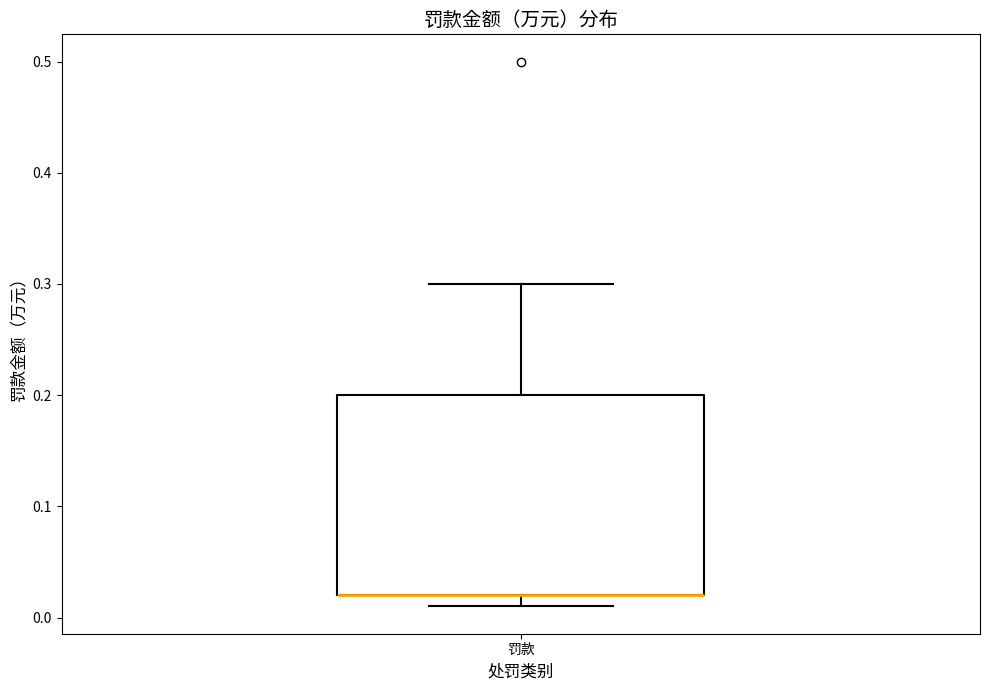

Transcribe this box plot: give where the median line is, the range the box spans, and where the two whiskers end, as read against the y-axis. The values are not printed on the chart, so give them approximately, as read against the axis.

median 0.02 (drawn on the box's lower edge), box 0.02 to 0.20, whiskers 0.01 to 0.30